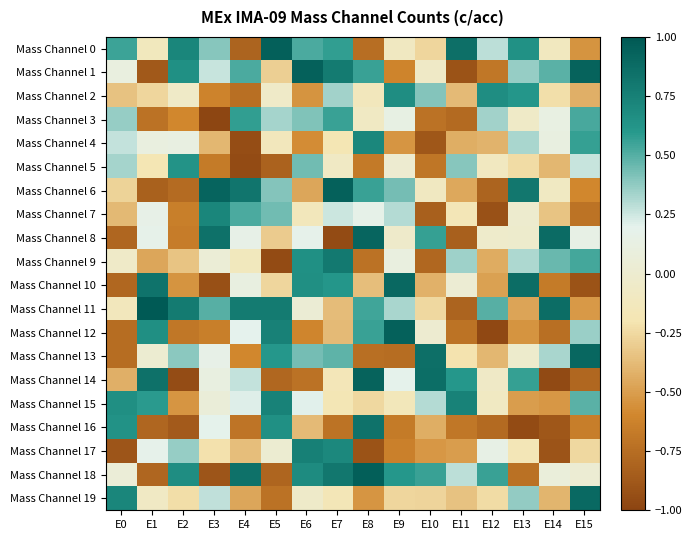

Count the number of data series in this chart.

20